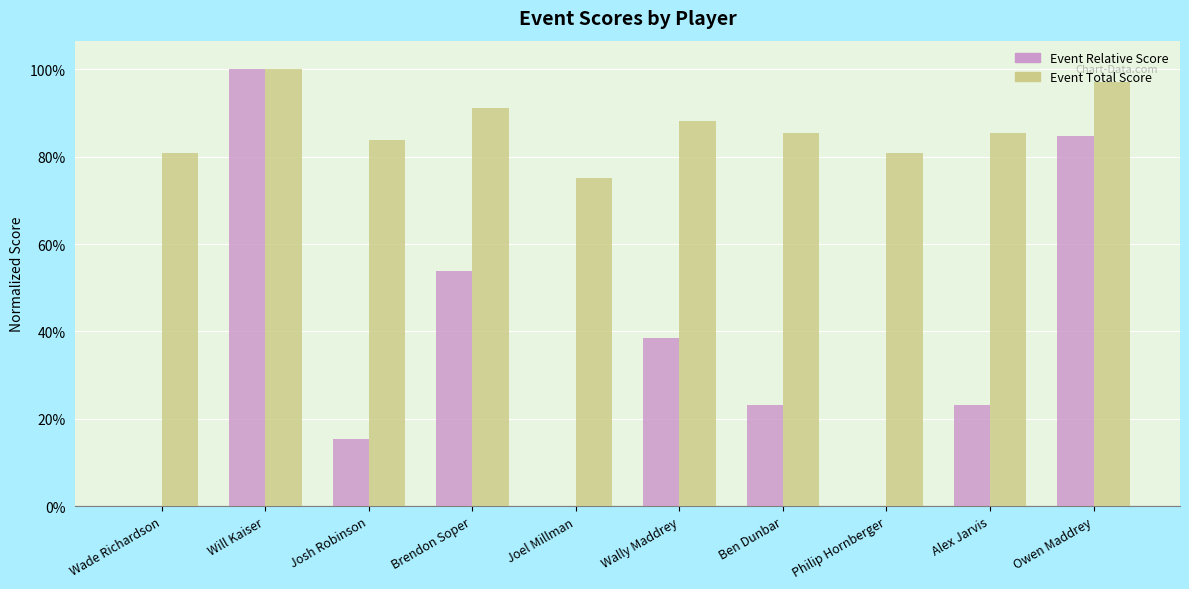

Between Joel Millman and Wally Maddrey, which series saw the biggest shift?

Event Relative Score